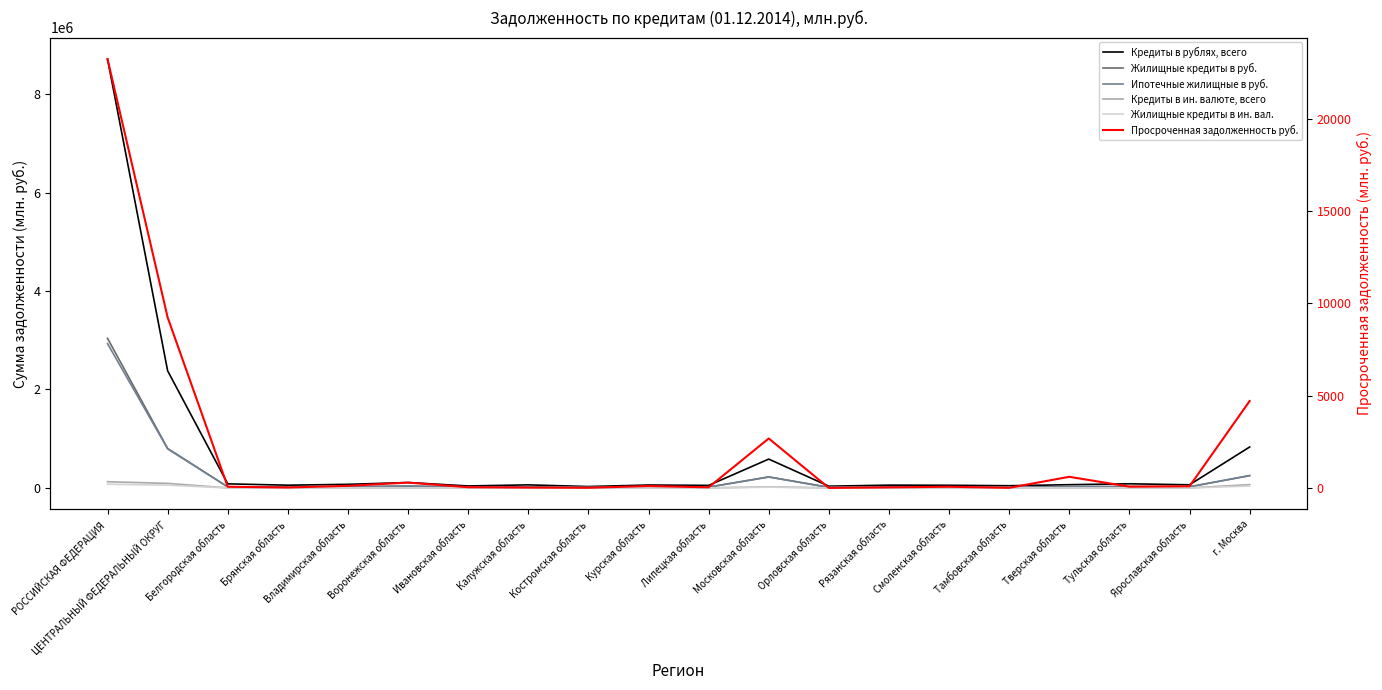

How many interior local valleys does the Жилищные кредиты в ин. вал. series have?

7